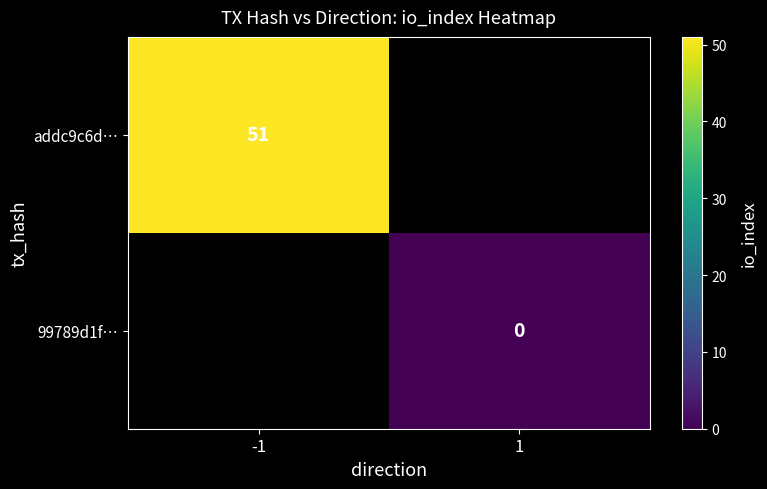

The addc9c6d… series shows 13 at -1. True or false?

False